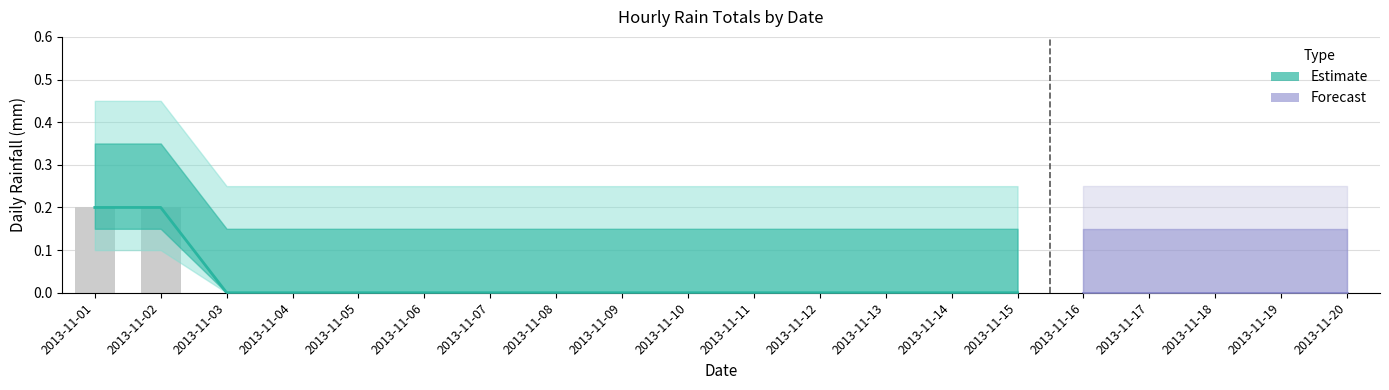

True or false: the data shows 0.0 at 2013-11-05.

True